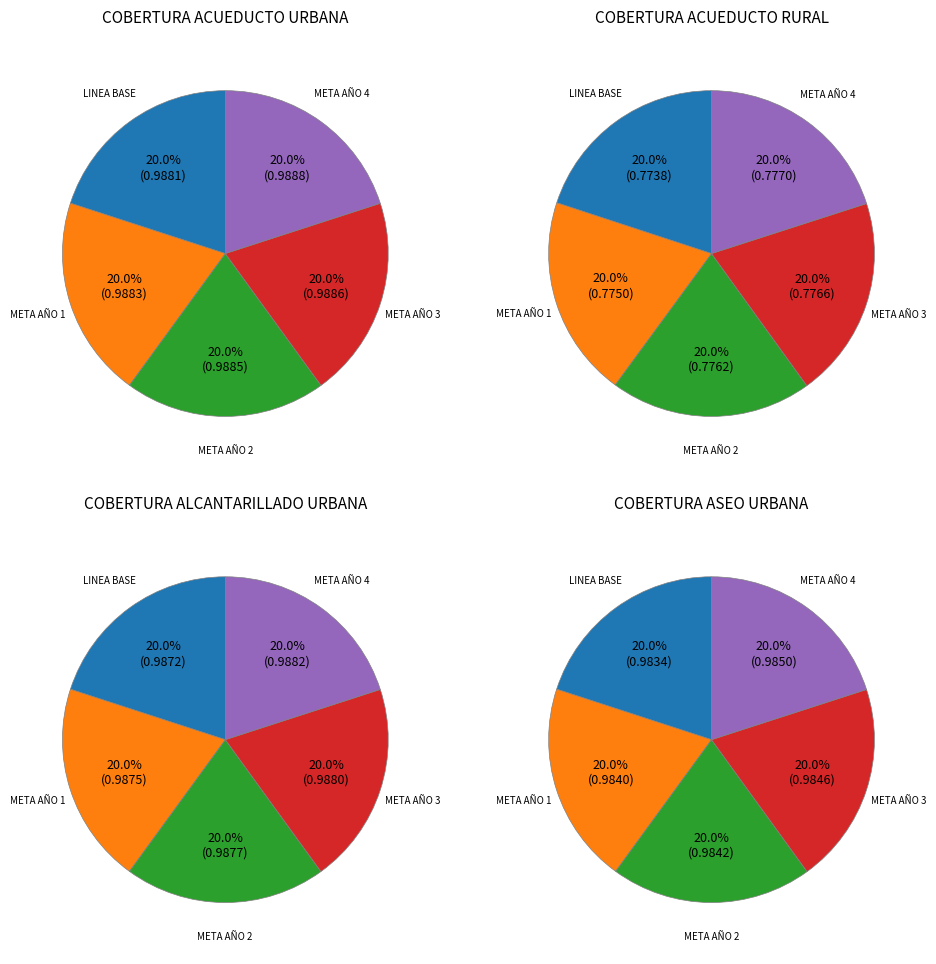

To the nearest percent, what portion does META AÑO 1 represent?

20%